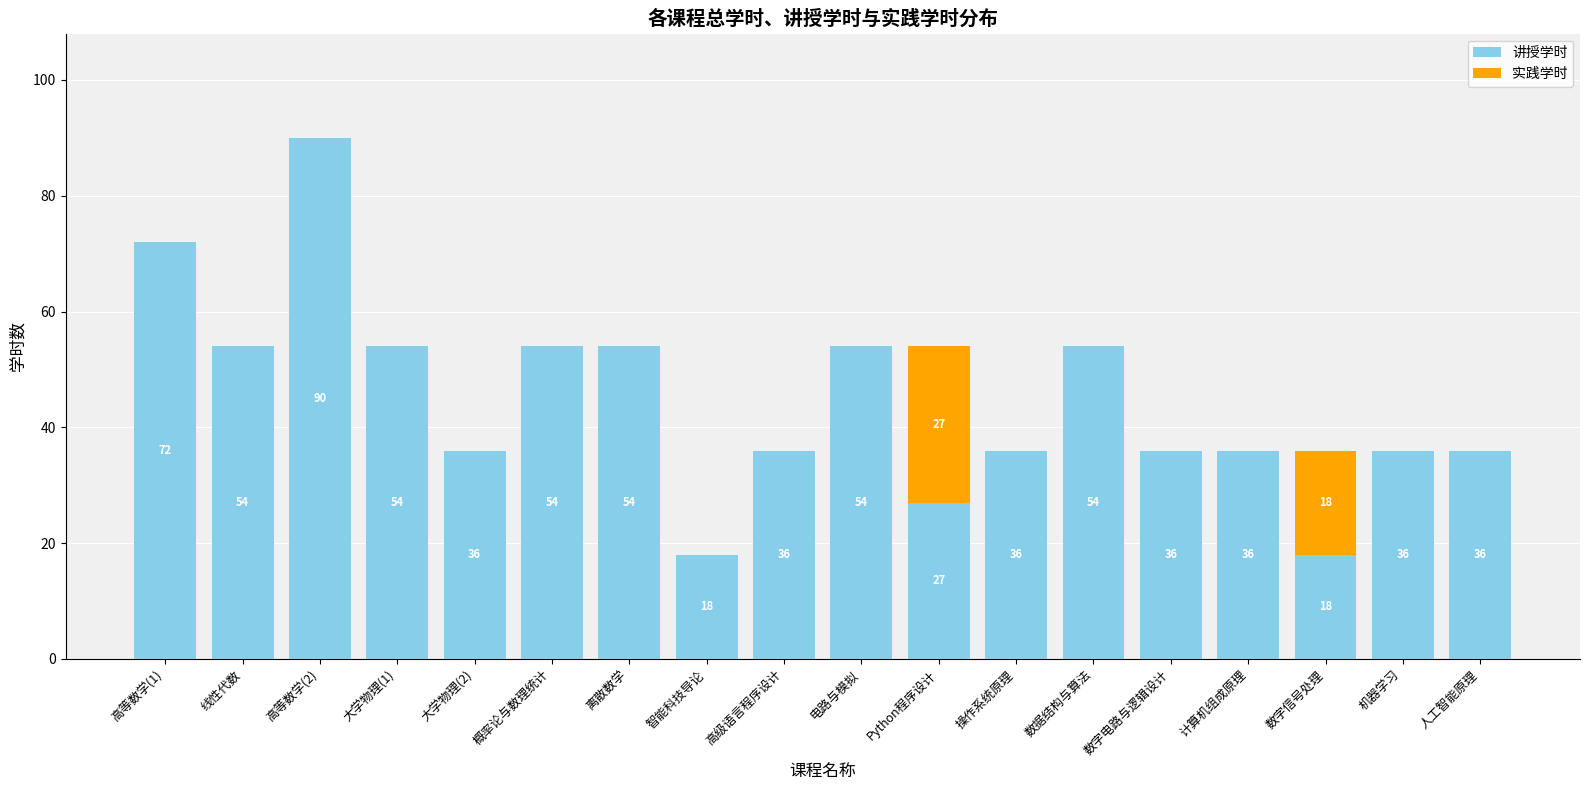

Are the bars grouped side by side (vs. stacked)?

No